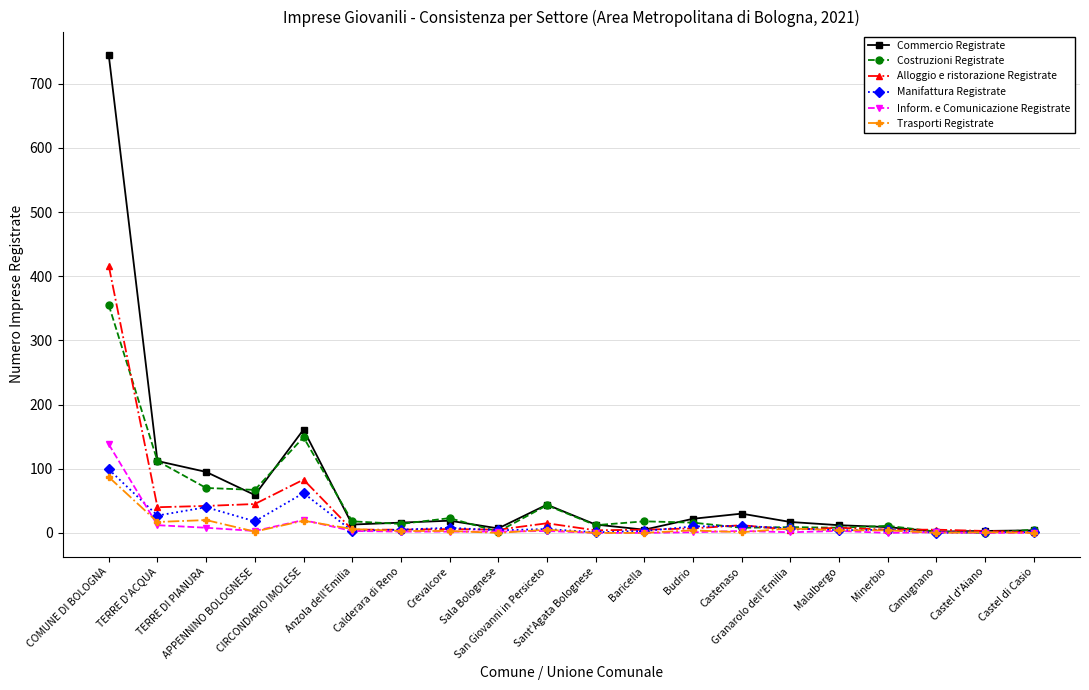

Does the chart display data point markers on the line(s)?

Yes